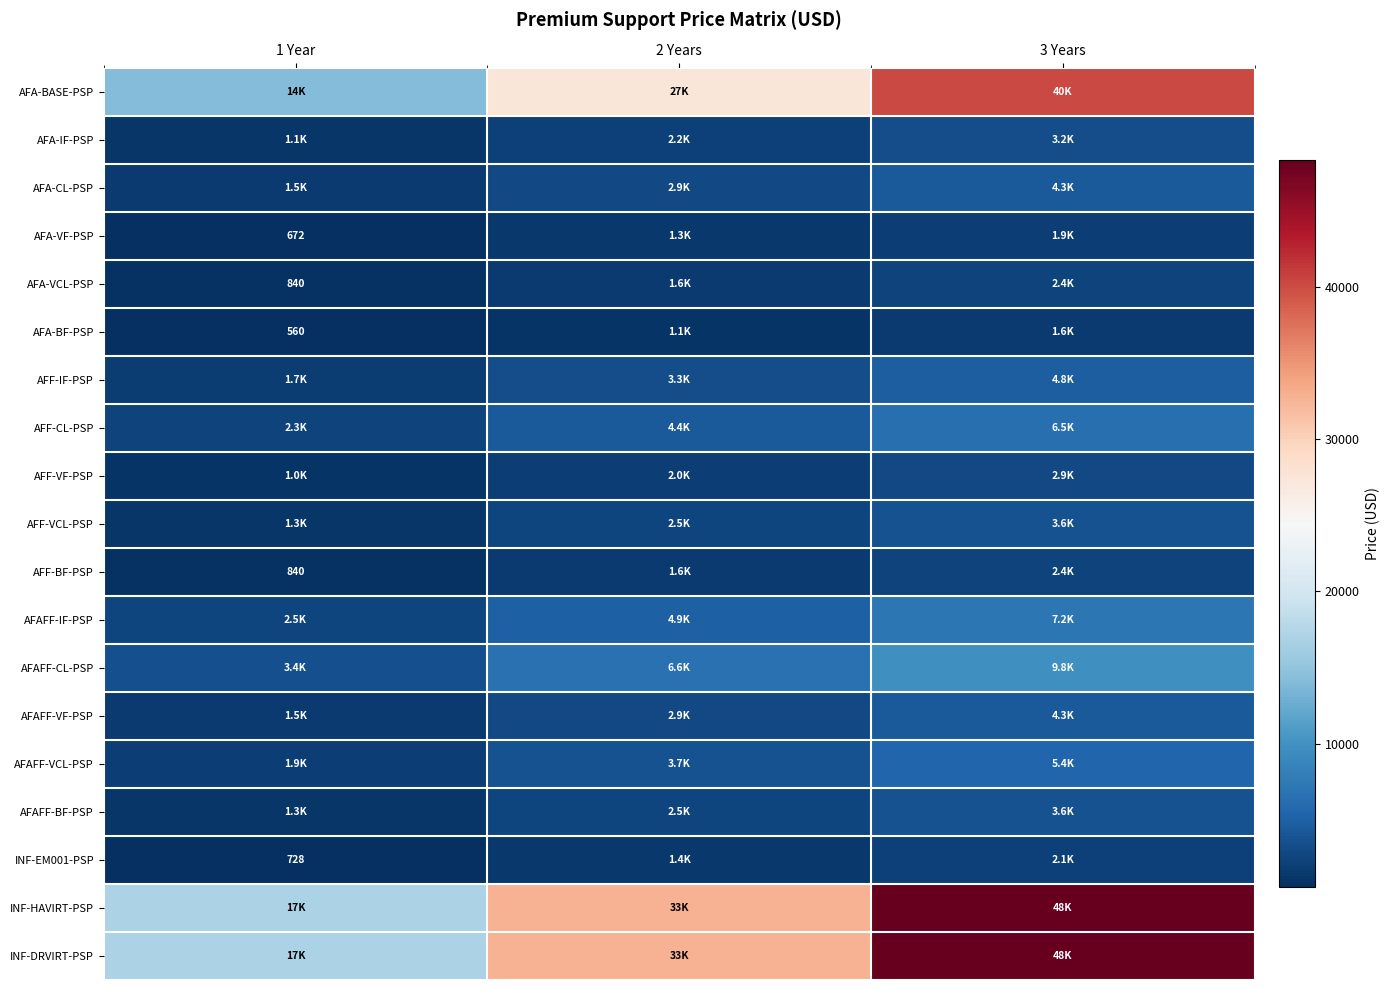

Which category has the lowest value in the AFA-BF-PSP series?

1 Year